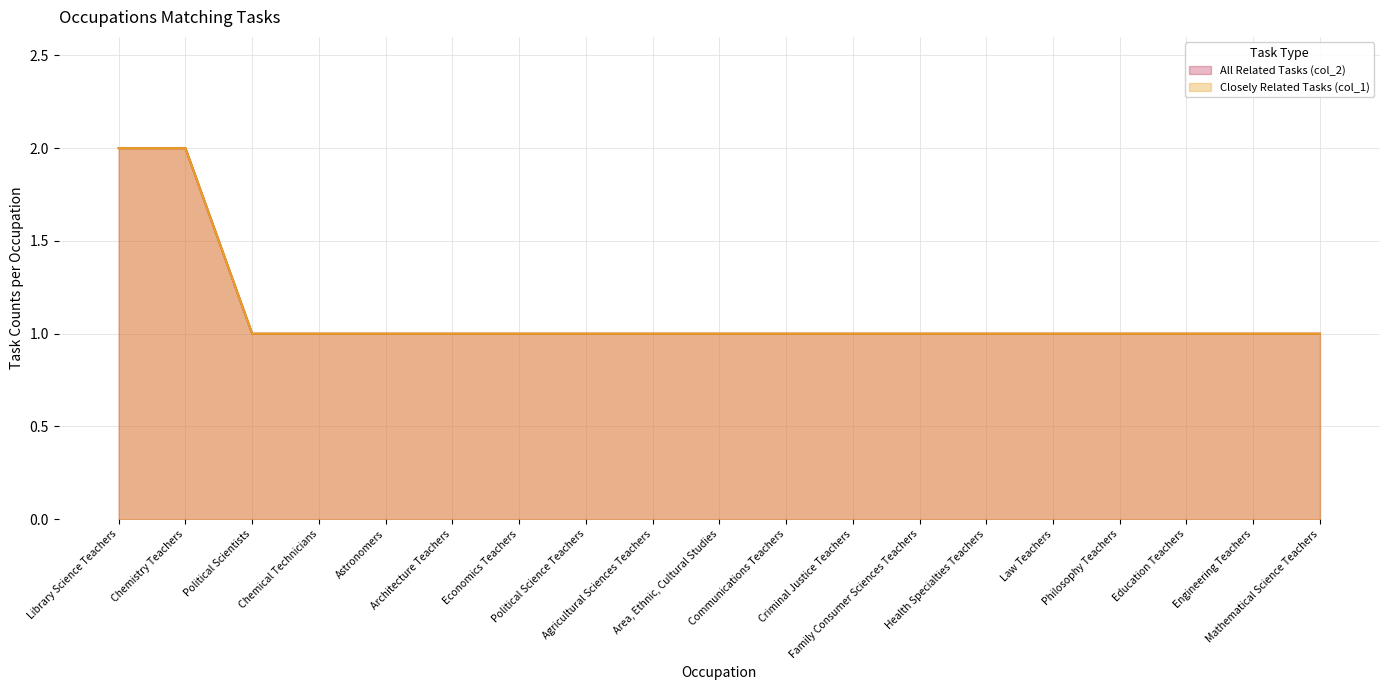

Which has a higher value, Chemistry Teachers or Library Science Teachers?

Chemistry Teachers